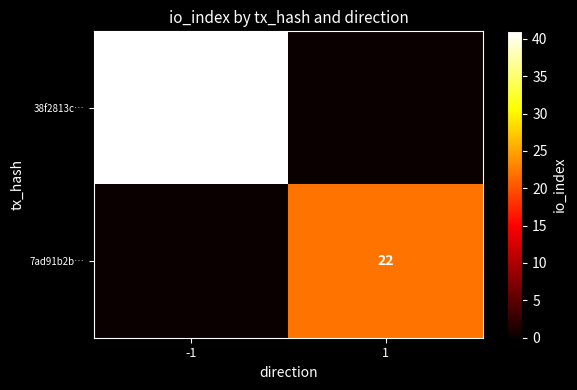

Count the number of data series in this chart.

2